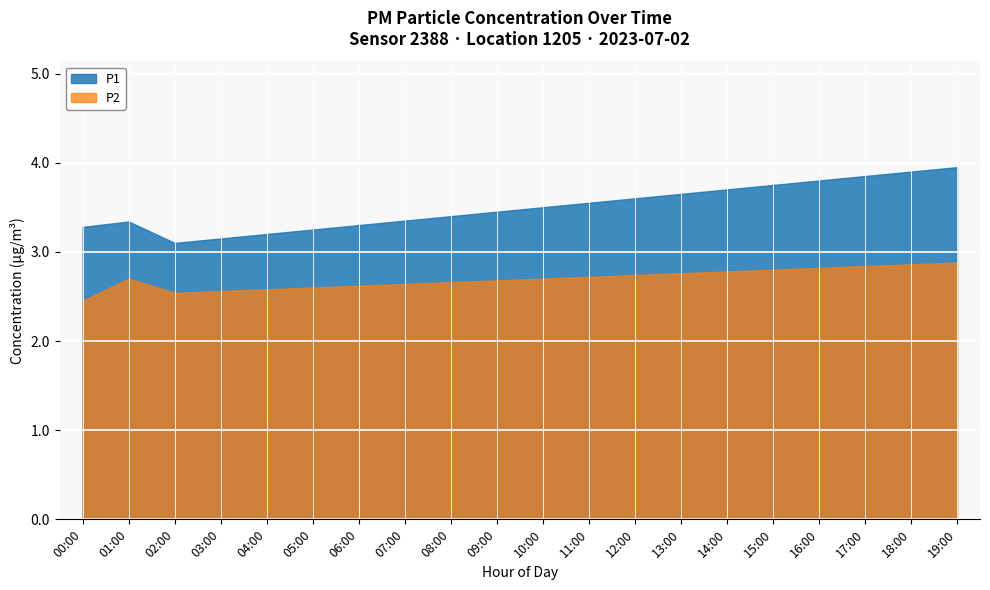

What is the maximum value for P2?

2.9